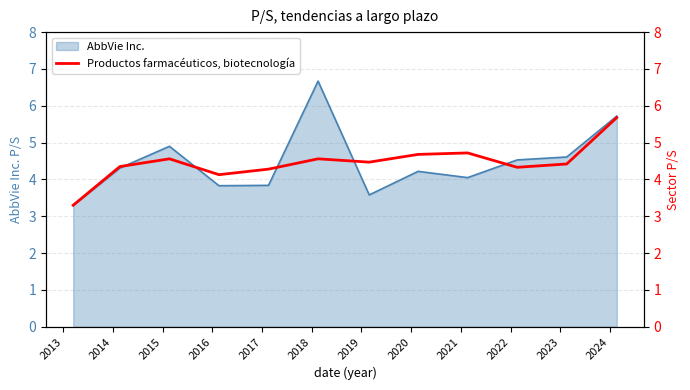

What is the maximum value for AbbVie Inc.?

6.7